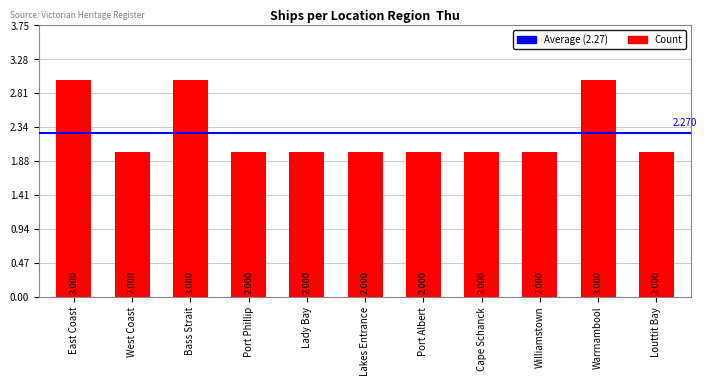

Is it true that the value at Port Albert is 2?

True